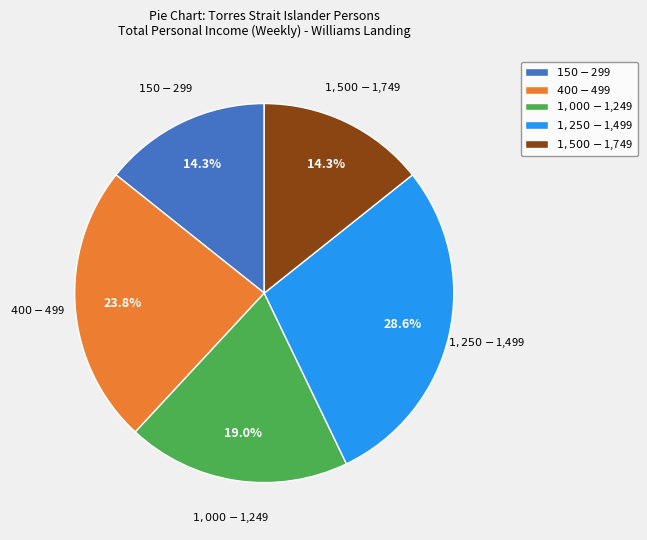

To the nearest percent, what portion does $1,250-$1,499 represent?

29%